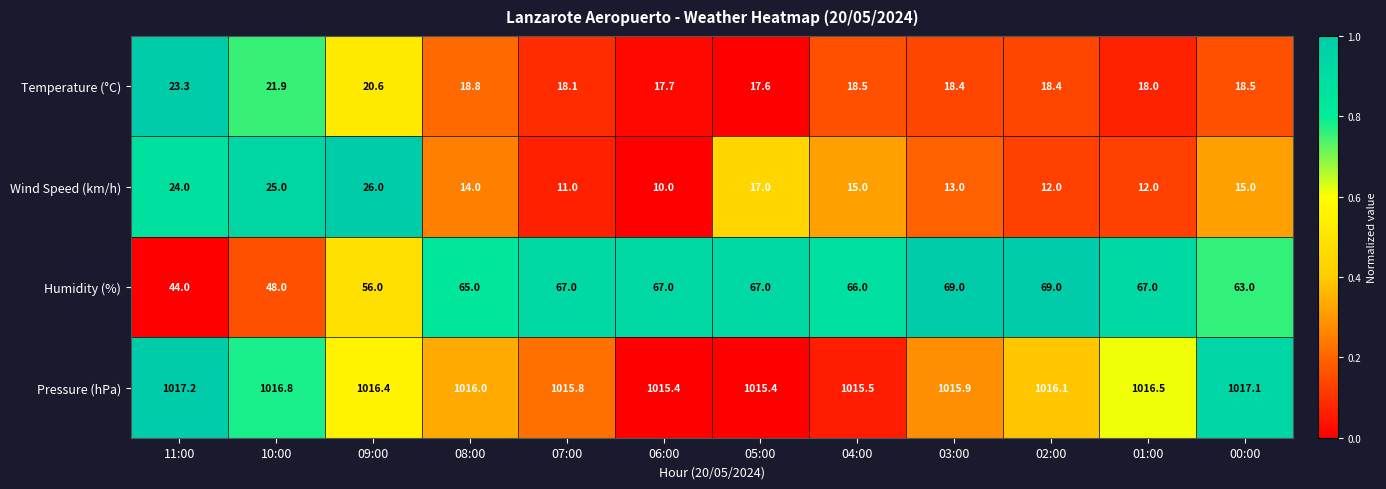

At which category is the sum across all series the highest?

09:00